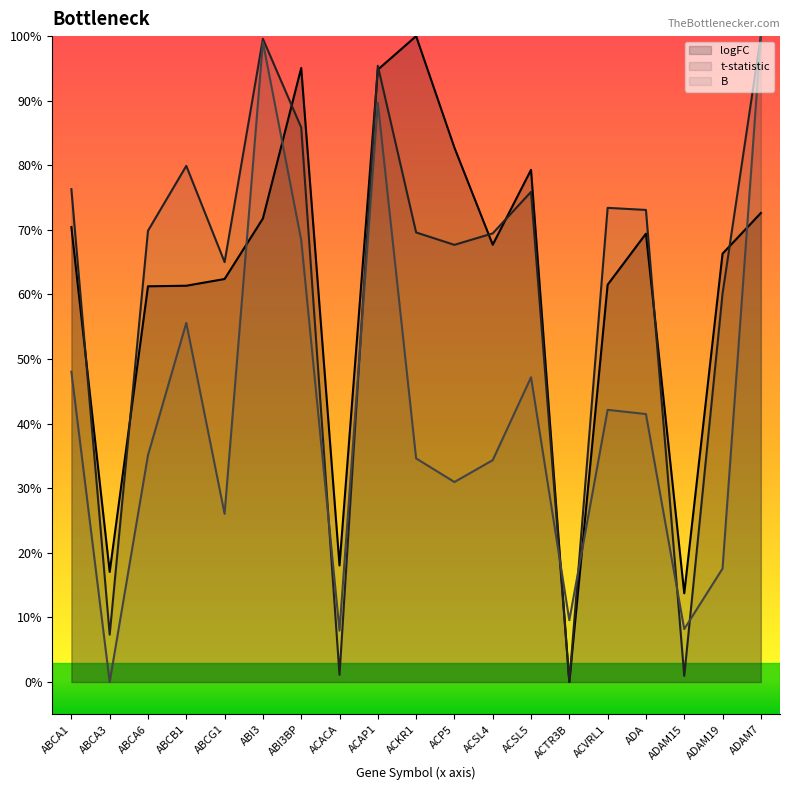

Reading right to left, extract all data points from this chart.

logFC: 72.6	66.3	13.7	69.4	61.5	0.0	79.3	67.7	82.7	100.0	94.8	18.1	95.1	71.8	62.4	61.4	61.3	17.0	70.4
t: 100.0	60.1	0.9	73.1	73.4	0.0	75.9	69.5	67.7	69.6	95.4	1.1	85.9	99.6	65.0	79.9	69.9	7.3	76.3
B: 100.0	17.6	8.2	41.5	42.1	9.6	47.2	34.3	31.0	34.6	89.7	8.0	68.4	99.1	26.0	55.6	35.1	0.0	48.0